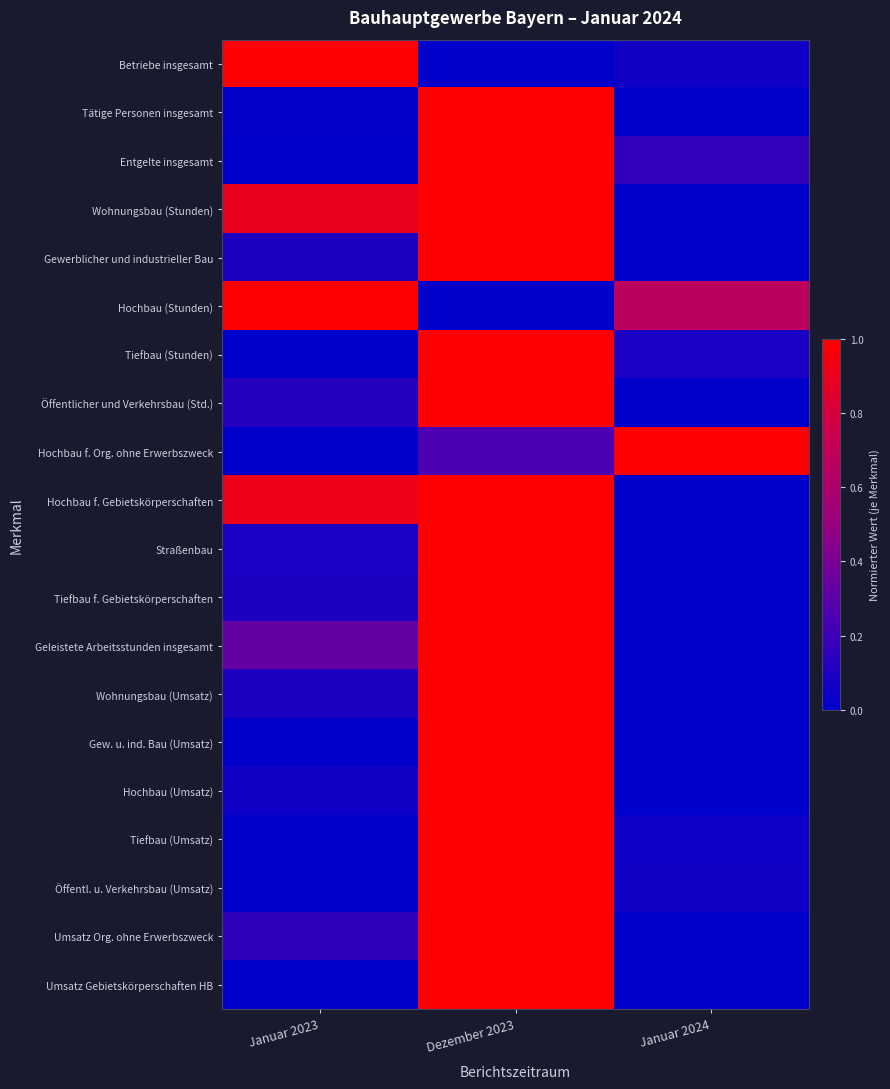

Which series has the widest spread of values?

Betriebe insgesamt